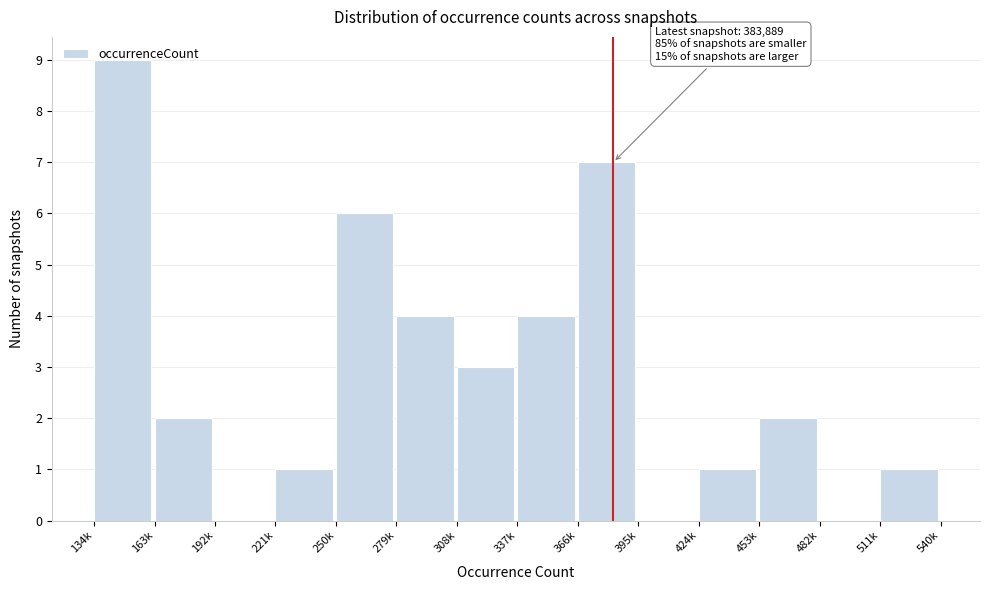

The chart shows a value of 0 at 395k. True or false?

True